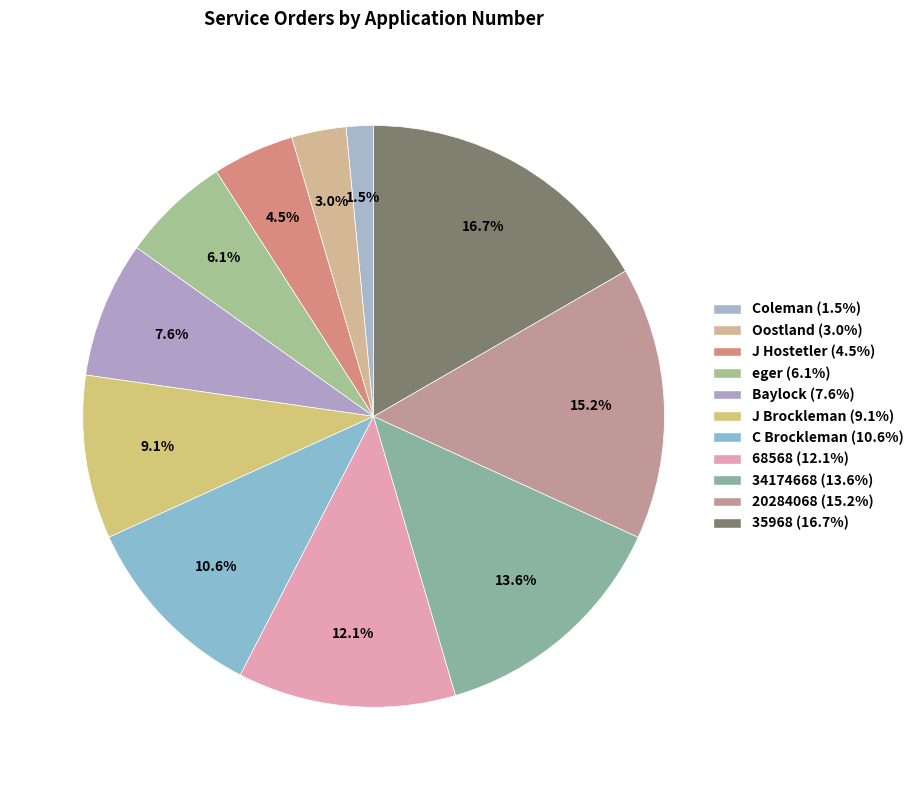

Which has a higher value, Baylock or Oostland?

Baylock